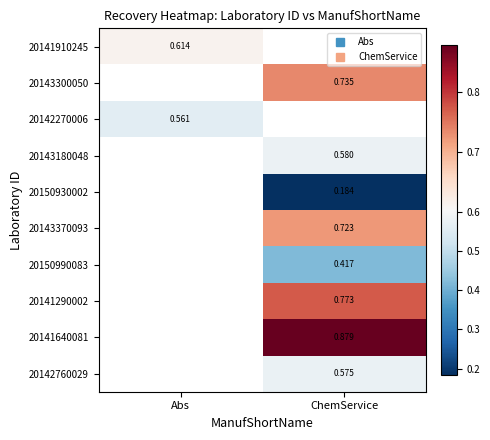

What is the greatest value displayed?

0.9